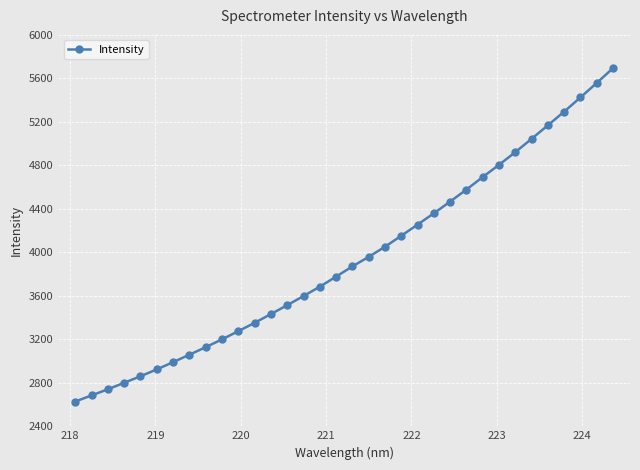

What is the greatest value displayed?

5693.6